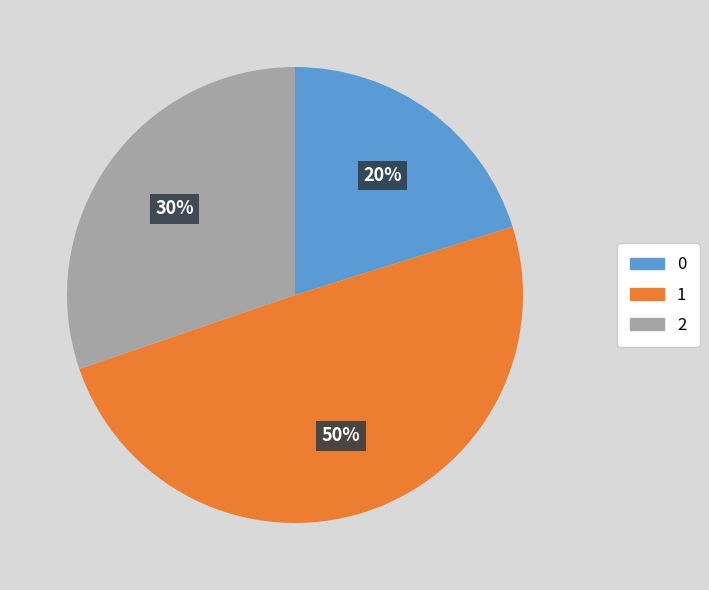

To the nearest percent, what is the average slice percentage?

33%